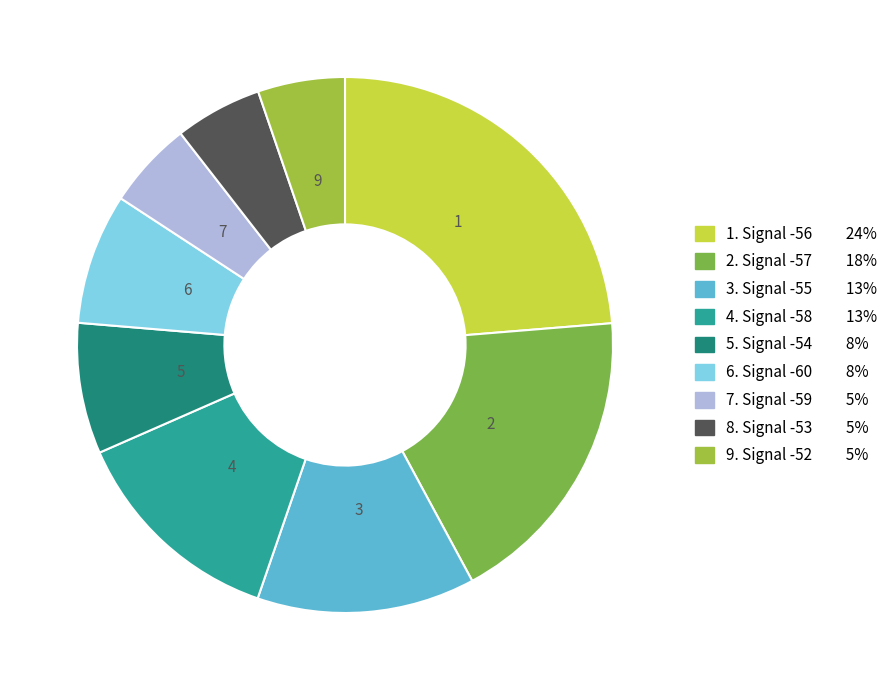

Count the number of slices in the pie.

9